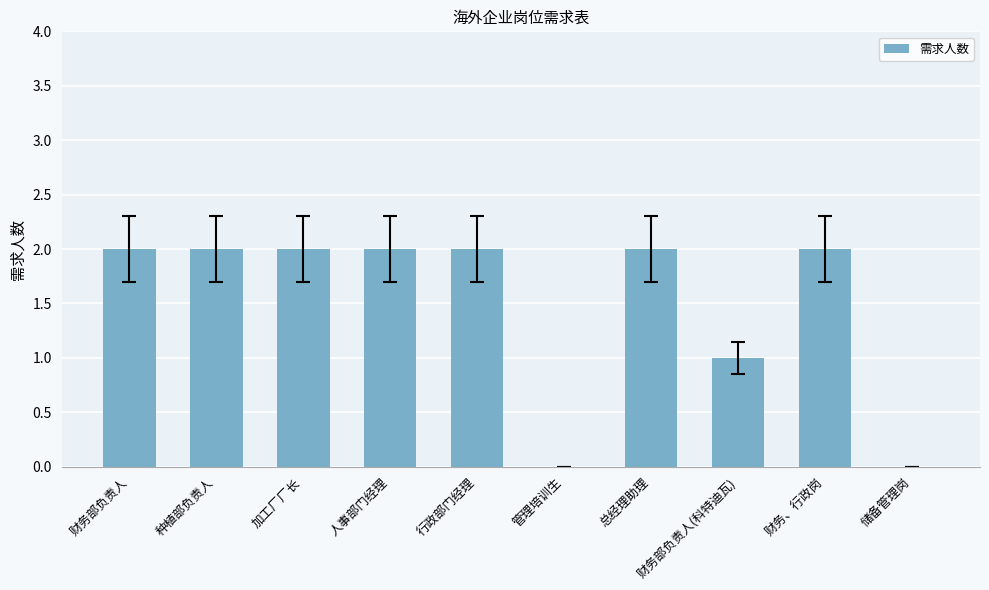

Reading left to right, extract all data points from this chart.

财务部负责人=2	种植部负责人=2	加工厂厂长=2	人事部门经理=2	行政部门经理=2	管理培训生=0	总经理助理=2	财务部负责人(科特迪瓦)=1	财务、行政岗=2	储备管理岗=0